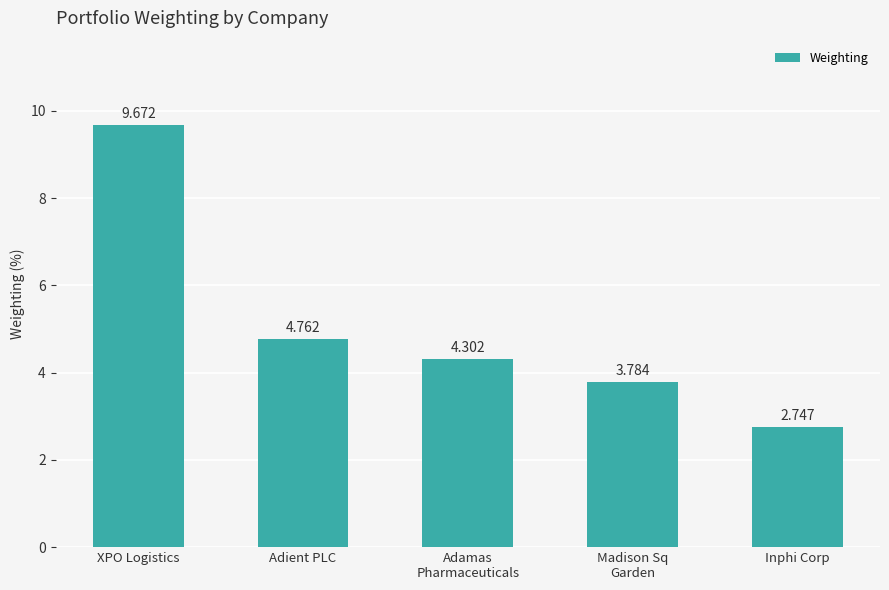

Between XPO Logistics and Adient PLC, which is larger?

XPO Logistics